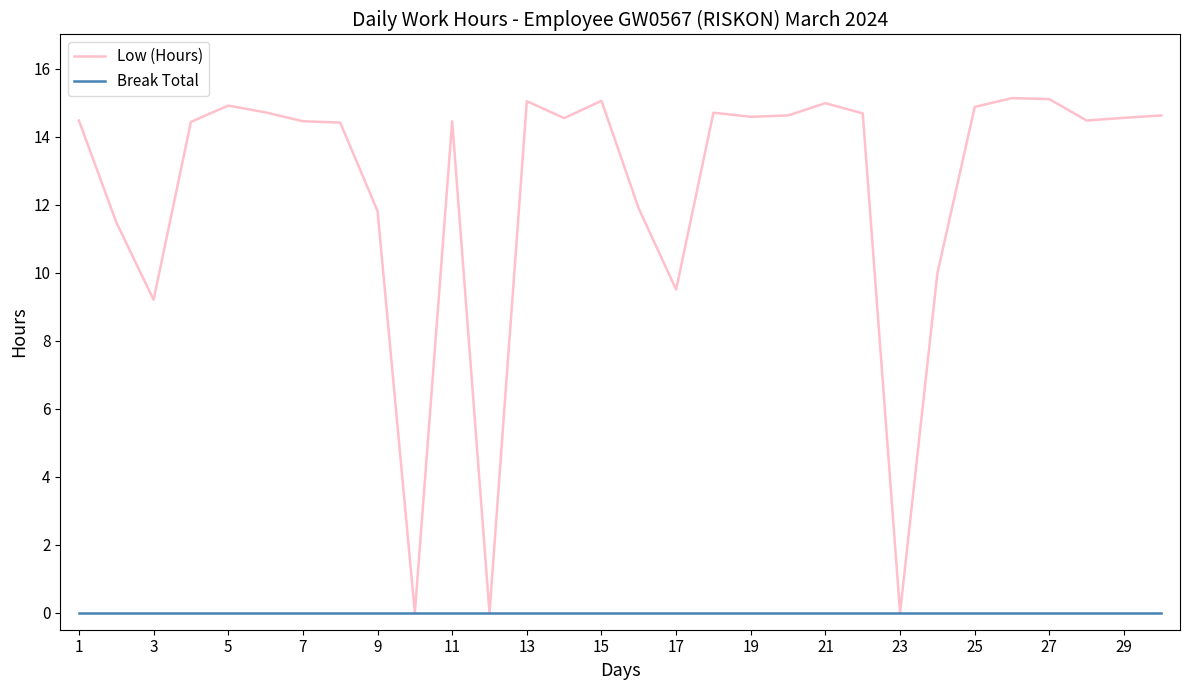

Which series has the largest total across all categories?

Low (Hours)